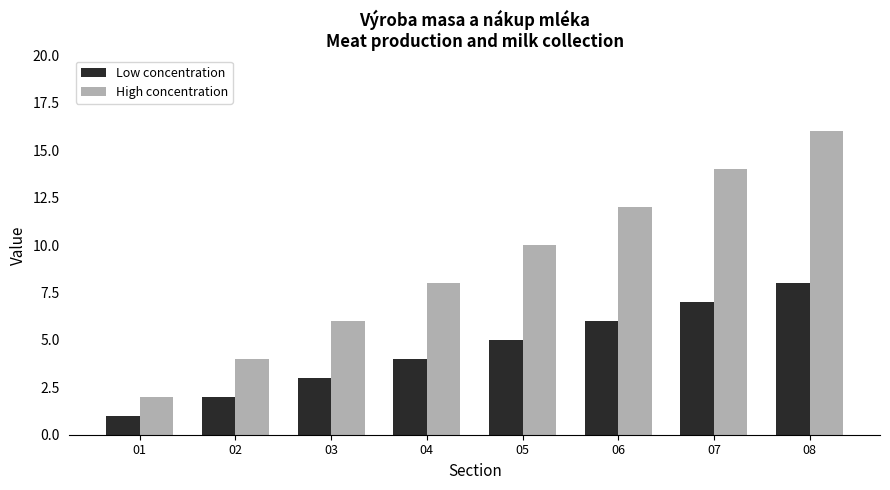

Which category has the lowest value across all series?

01